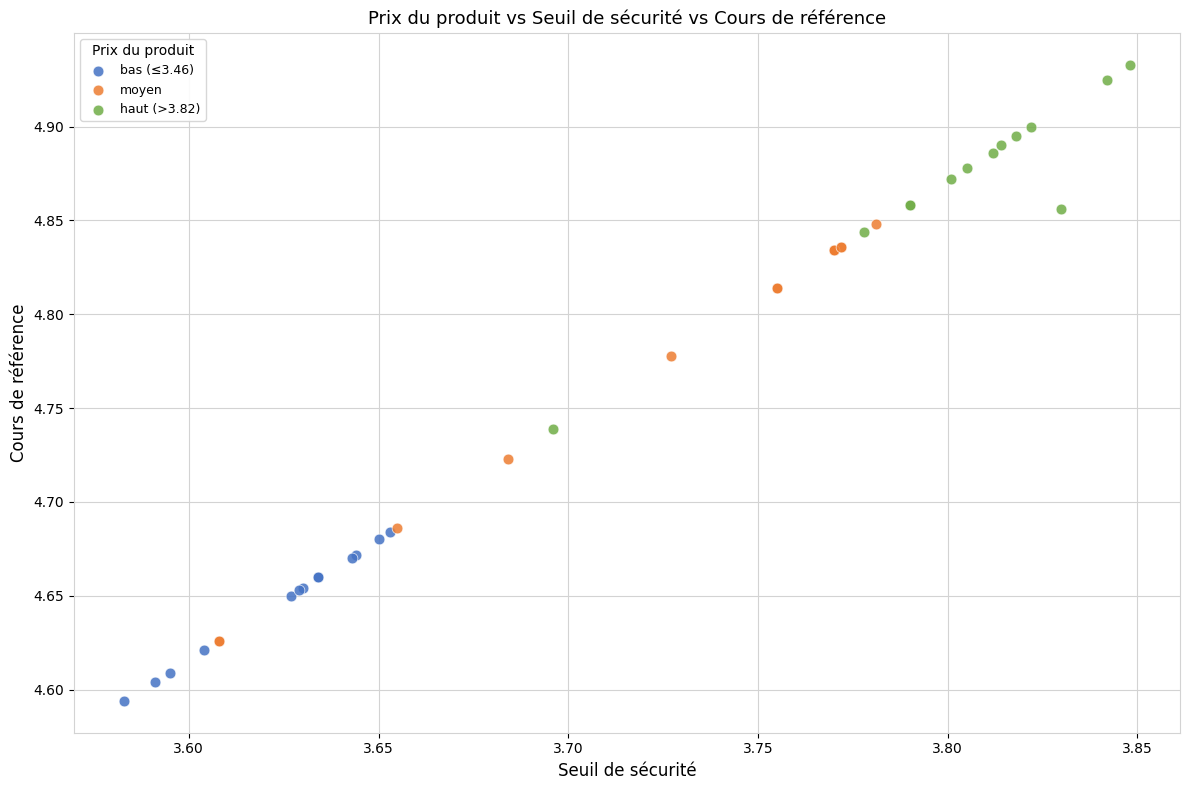

What are all the series names shown in the legend?

bas (≤3.46), moyen, haut (>3.82)